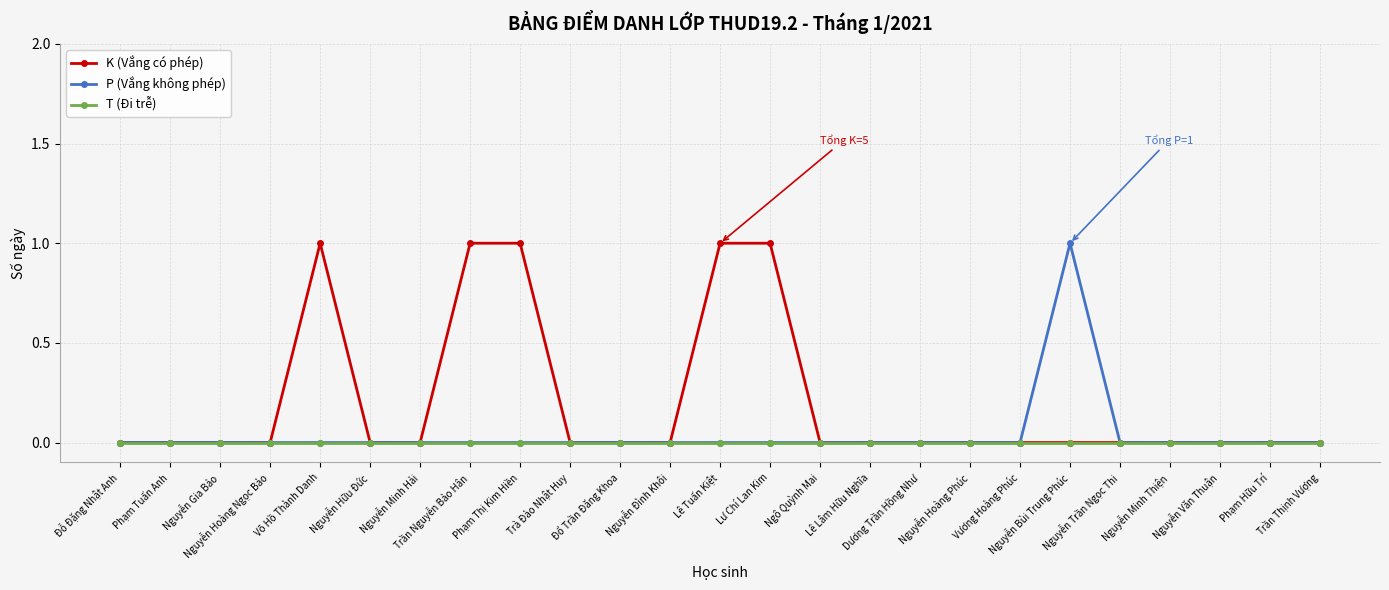

Which series has the largest total across all categories?

K (Vắng có phép)